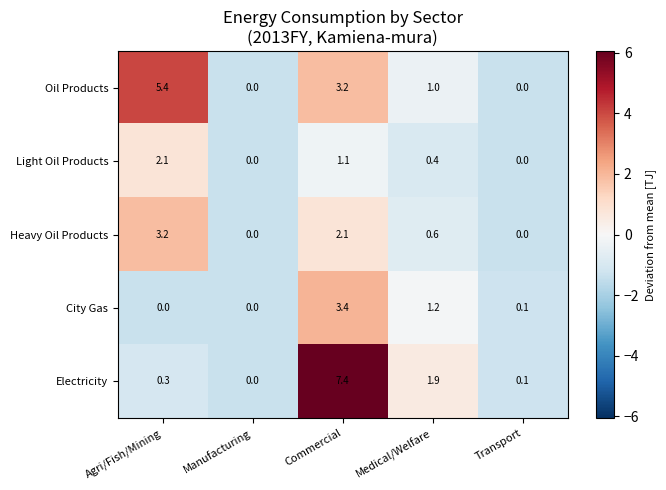

Rank the series by their maximum value, from highest to lowest.

Electricity, Oil Products, City Gas, Heavy Oil Products, Light Oil Products